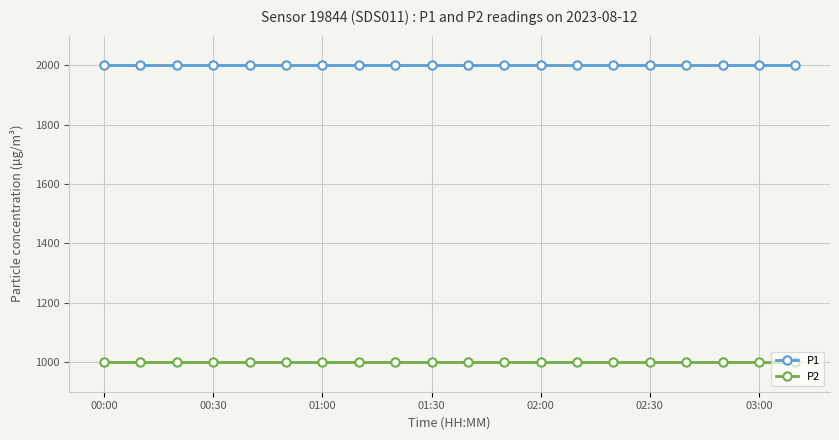

Which series has the largest total across all categories?

P1